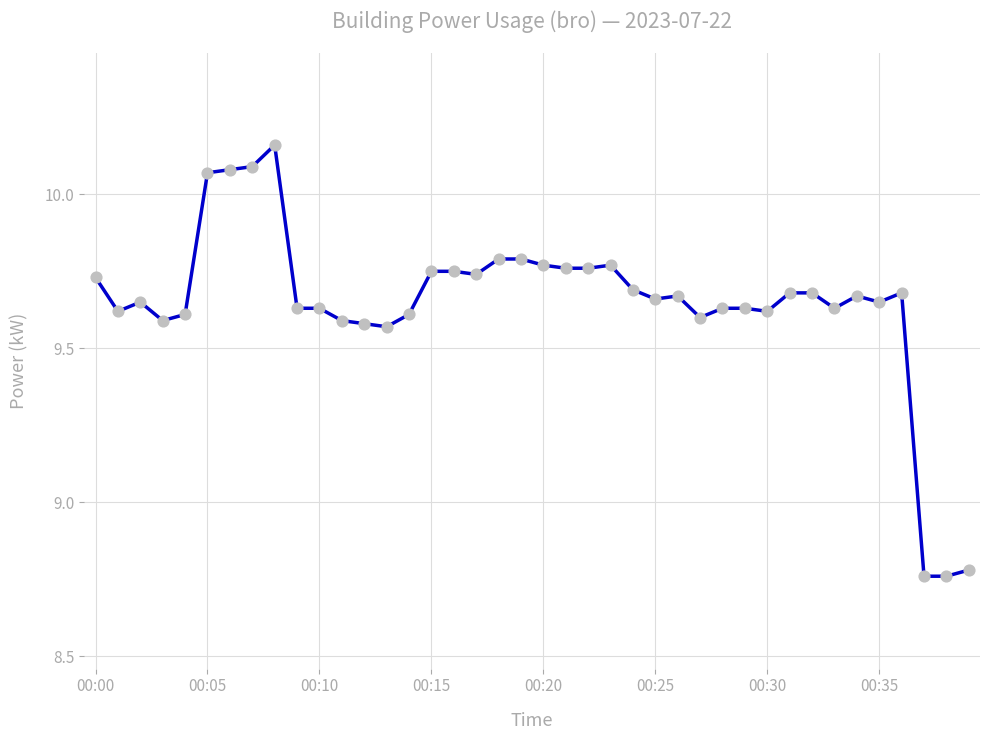

What is the difference between the maximum and minimum values?

1.4